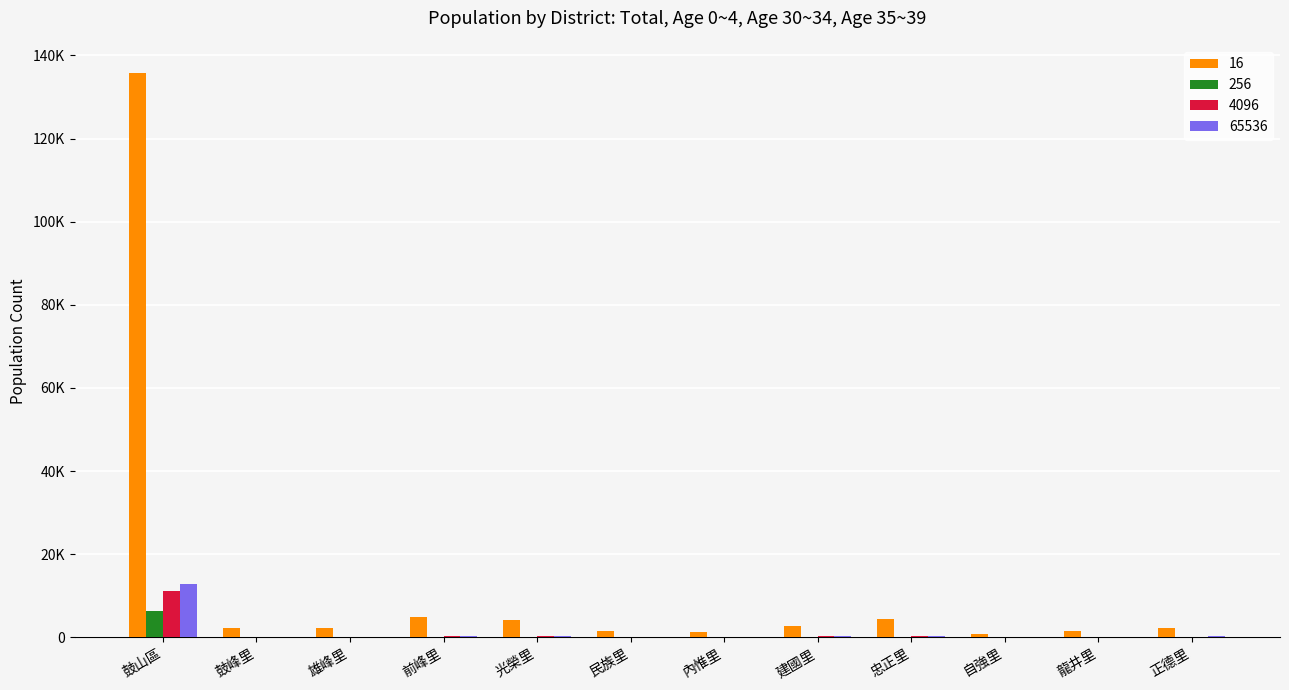

Are the bars grouped side by side (vs. stacked)?

Yes